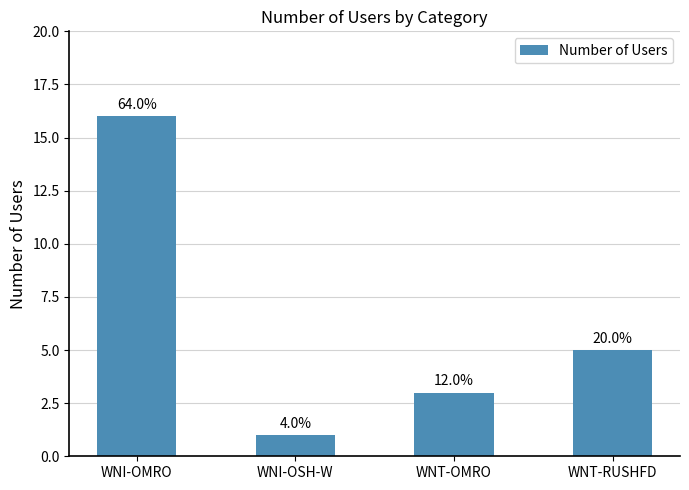

What is the average value?

6